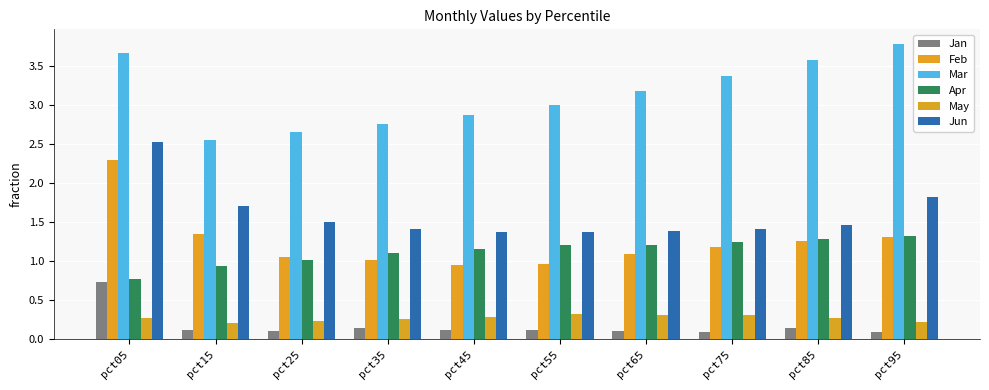

What is the spread (max minus min) of values at pct25?

2.5